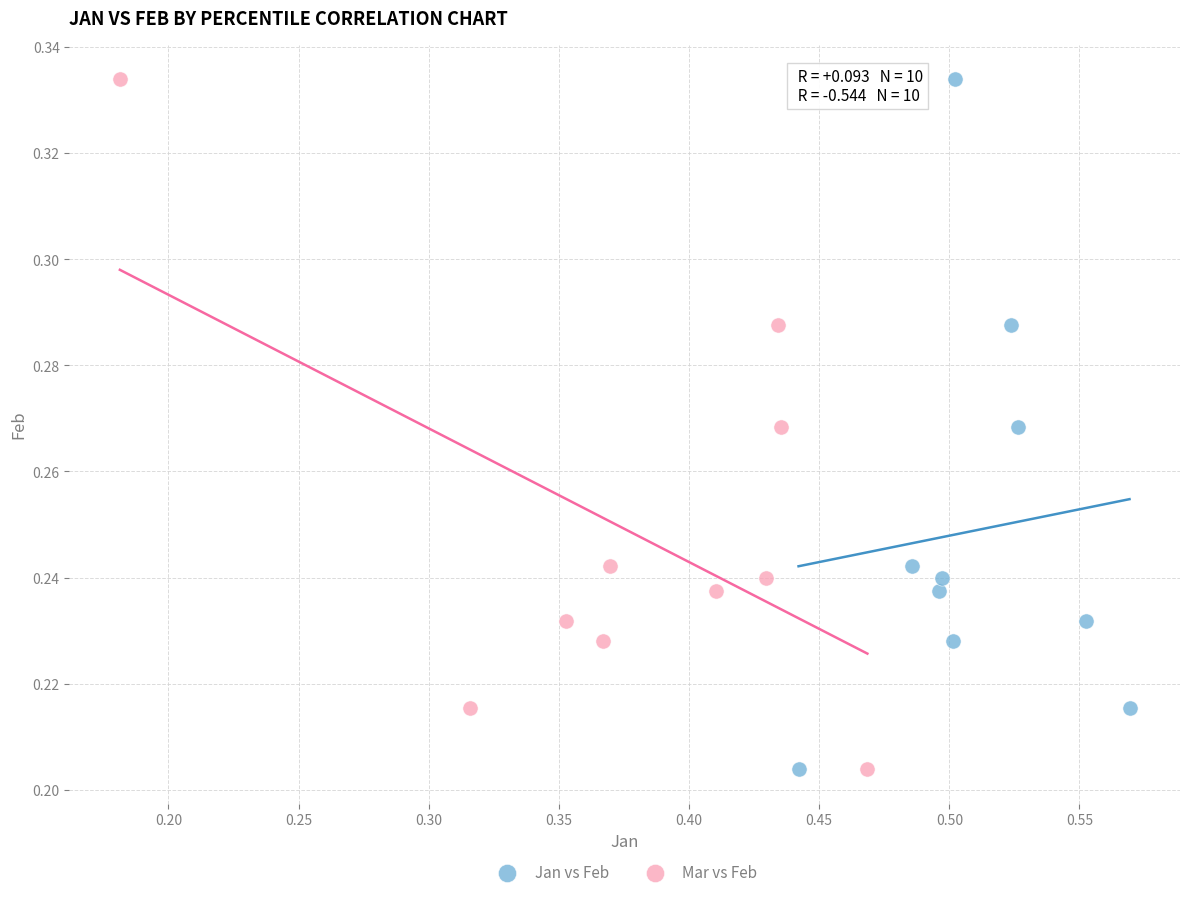

What are all the series names shown in the legend?

Jan vs Feb, Mar vs Feb